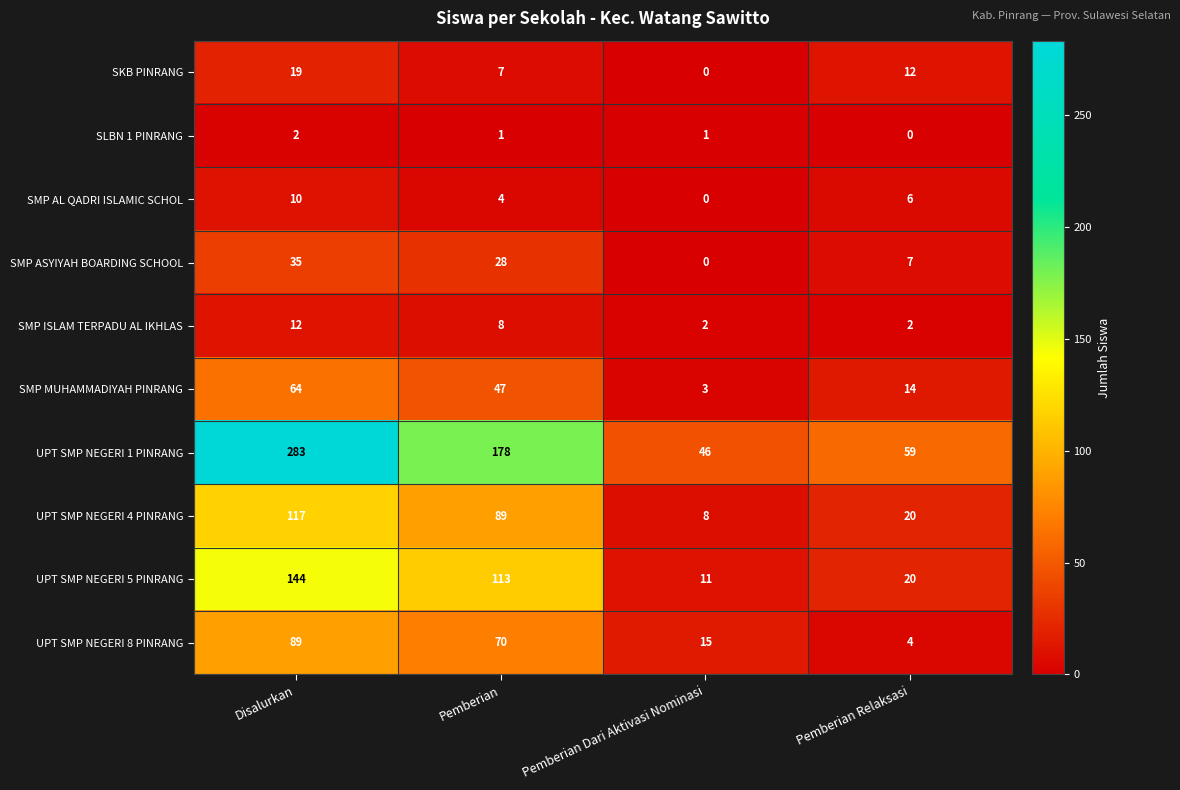

What is the difference between the SMP AL QADRI ISLAMIC SCHOL values at Pemberian and Disalurkan?

6